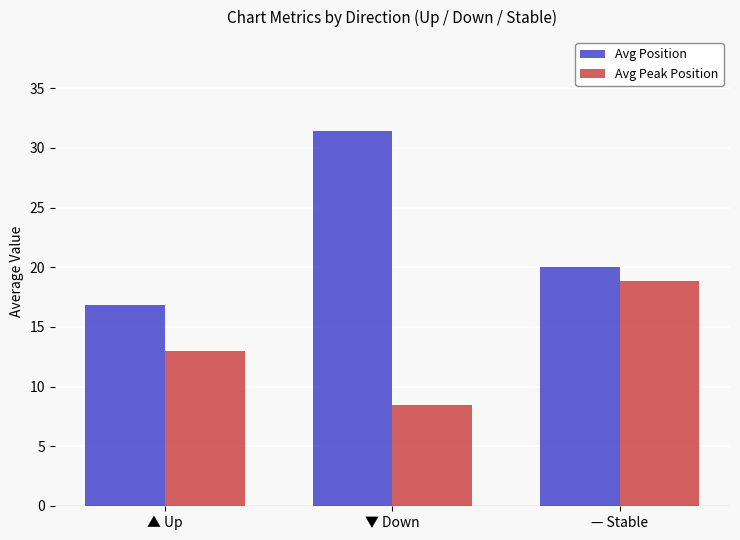

True or false: Avg Position has a value of 20.0 at — Stable.

True